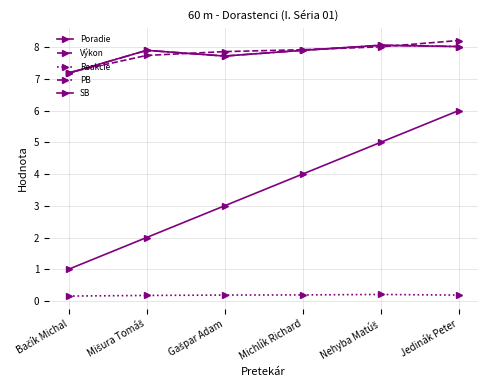

Reading left to right, what are all the values shown in this chart?

Poradie: 1.0	2.0	3.0	4.0	5.0	6.0
Výkon: 7.2	7.7	7.9	7.9	8.0	8.2
Reakcie: 0.2	0.2	0.2	0.2	0.2	0.2
PB: 7.2	7.9	7.7	7.9	8.1	8.0
SB: 7.2	7.9	7.7	7.9	8.1	8.0